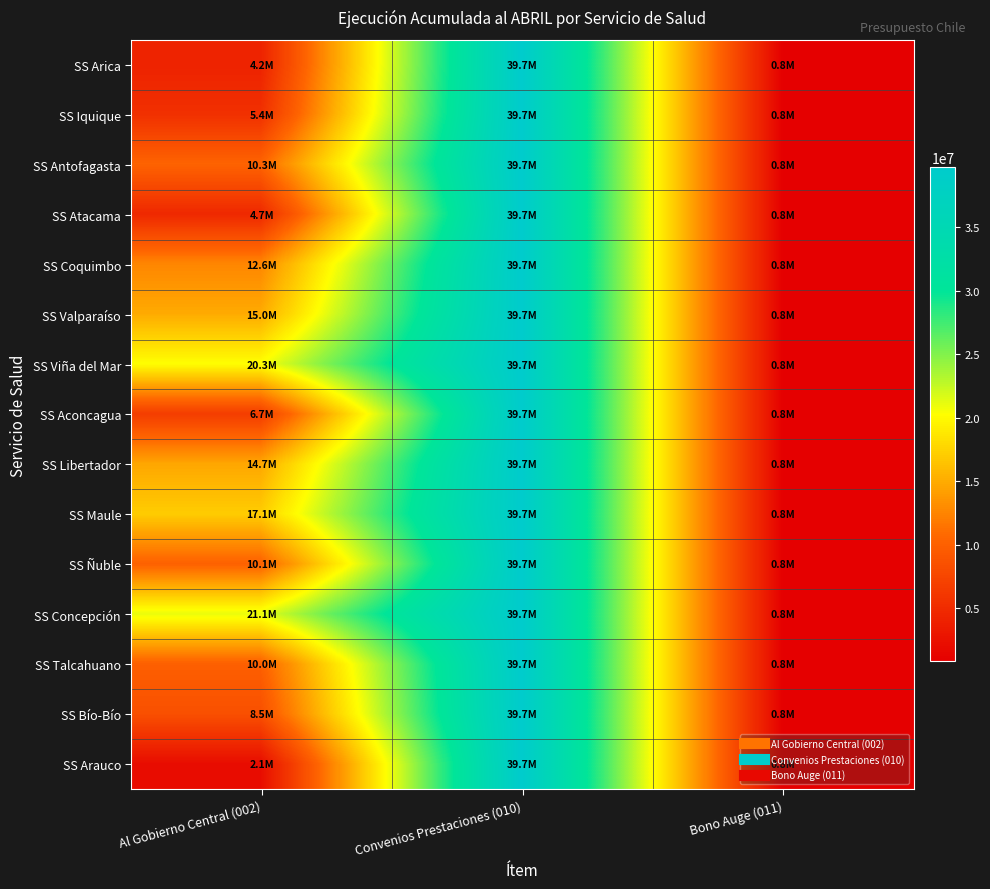

Reading left to right, what are all the values shown in this chart?

SS Arica: Al Gobierno Central (002)=4196554	Convenios Prestaciones (010)=39689832	Bono Auge (011)=822534
SS Iquique: Al Gobierno Central (002)=5448858	Convenios Prestaciones (010)=39689832	Bono Auge (011)=822534
SS Antofagasta: Al Gobierno Central (002)=10321847	Convenios Prestaciones (010)=39689832	Bono Auge (011)=822534
SS Atacama: Al Gobierno Central (002)=4742557	Convenios Prestaciones (010)=39689832	Bono Auge (011)=822534
SS Coquimbo: Al Gobierno Central (002)=12616574	Convenios Prestaciones (010)=39689832	Bono Auge (011)=822534
SS Valparaíso: Al Gobierno Central (002)=14957295	Convenios Prestaciones (010)=39689832	Bono Auge (011)=822534
SS Viña del Mar: Al Gobierno Central (002)=20260665	Convenios Prestaciones (010)=39689832	Bono Auge (011)=822534
SS Aconcagua: Al Gobierno Central (002)=6670386	Convenios Prestaciones (010)=39689832	Bono Auge (011)=822534
SS Libertador: Al Gobierno Central (002)=14707226	Convenios Prestaciones (010)=39689832	Bono Auge (011)=822534
SS Maule: Al Gobierno Central (002)=17068549	Convenios Prestaciones (010)=39689832	Bono Auge (011)=822534
SS Ñuble: Al Gobierno Central (002)=10101773	Convenios Prestaciones (010)=39689832	Bono Auge (011)=822534
SS Concepción: Al Gobierno Central (002)=21087378	Convenios Prestaciones (010)=39689832	Bono Auge (011)=822534
SS Talcahuano: Al Gobierno Central (002)=9968216	Convenios Prestaciones (010)=39689832	Bono Auge (011)=822534
SS Bío-Bío: Al Gobierno Central (002)=8477480	Convenios Prestaciones (010)=39689832	Bono Auge (011)=822534
SS Arauco: Al Gobierno Central (002)=2120748	Convenios Prestaciones (010)=39689832	Bono Auge (011)=822534